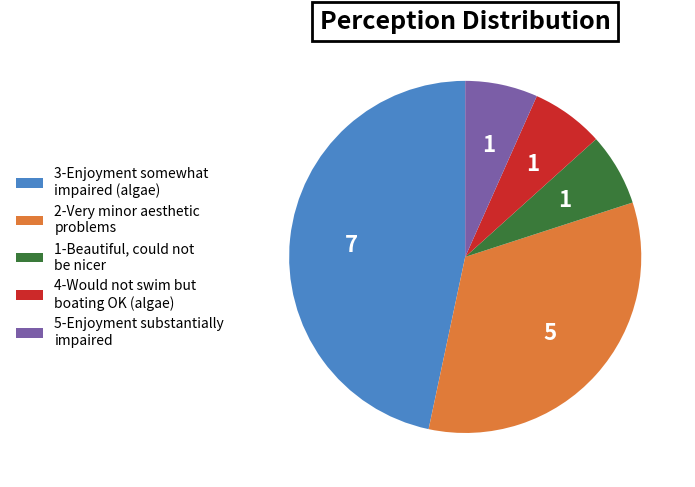

Which has a higher value, 3-Enjoyment somewhat impaired (algae) or 1-Beautiful, could not be nicer?

3-Enjoyment somewhat impaired (algae)